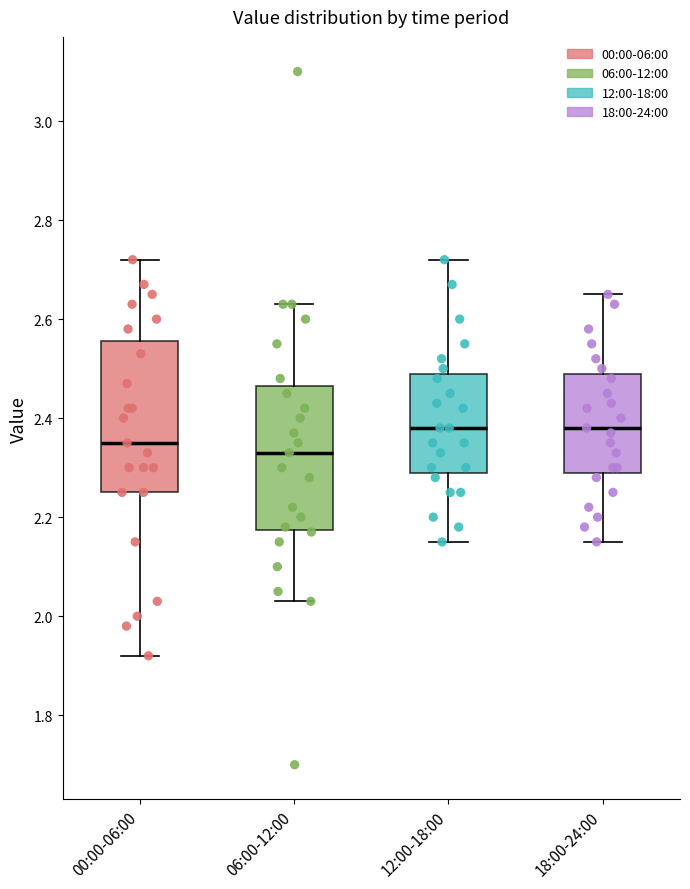

Reading left to right, transcribe this box plot: for each box, give where its median line is, the range the box spans, and where its two whiskers end, as read against the y-axis. The values are not printed on the chart, so give them approximately, as read against the axis.

00:00-06:00: median 2.36, box 2.26 to 2.56, whiskers 1.92 to 2.72
06:00-12:00: median 2.34, box 2.18 to 2.46, whiskers 2.04 to 2.64
12:00-18:00: median 2.38, box 2.30 to 2.50, whiskers 2.16 to 2.72
18:00-24:00: median 2.38, box 2.30 to 2.50, whiskers 2.16 to 2.66